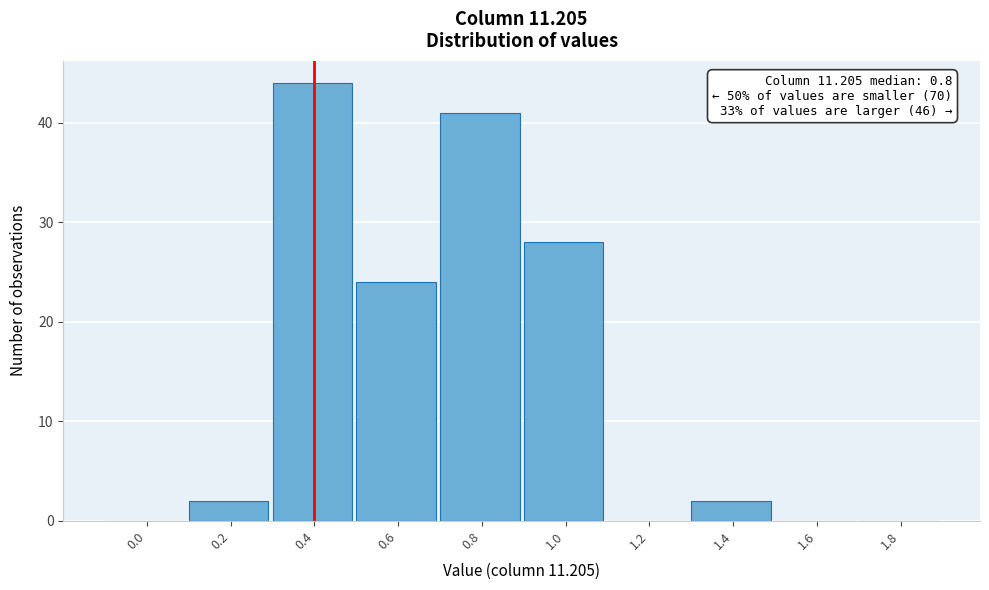

Reading left to right, transcribe all the data shown in this chart.

0.0=0	0.2=2	0.4=44	0.6=24	0.8=41	1.0=28	1.2=0	1.4=2	1.6=0	1.8=0